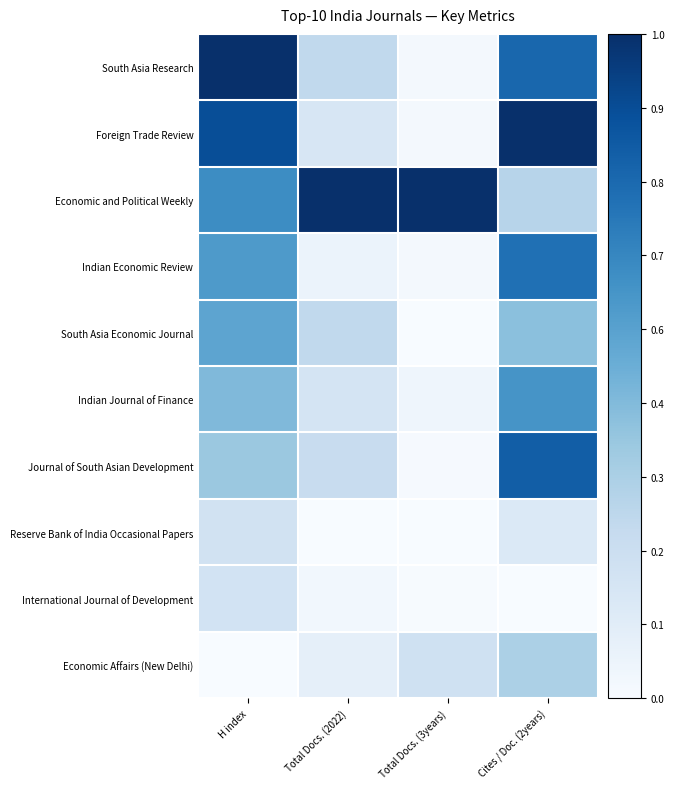

What is the difference between the highest and lowest values at Total Docs. (3years)?

1.0